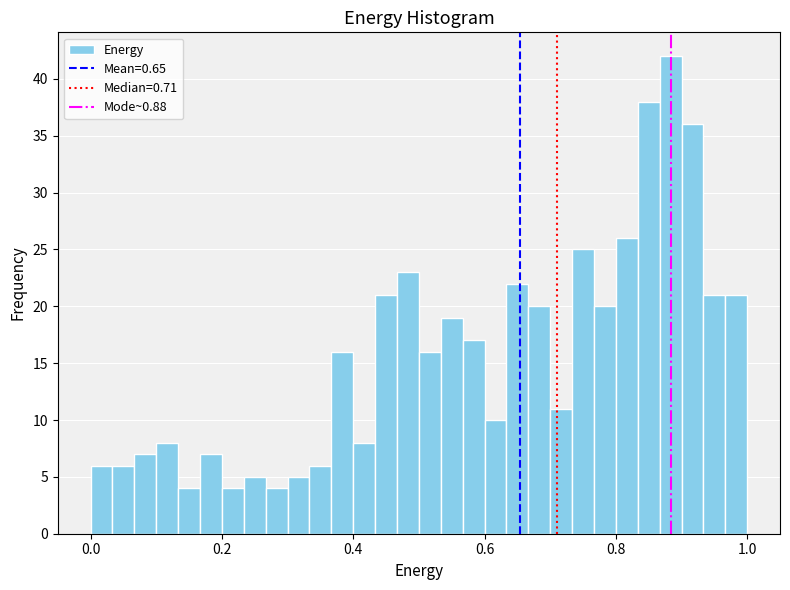

Read against the x-axis, roughly where is the centre of the tallest bar?

0.88